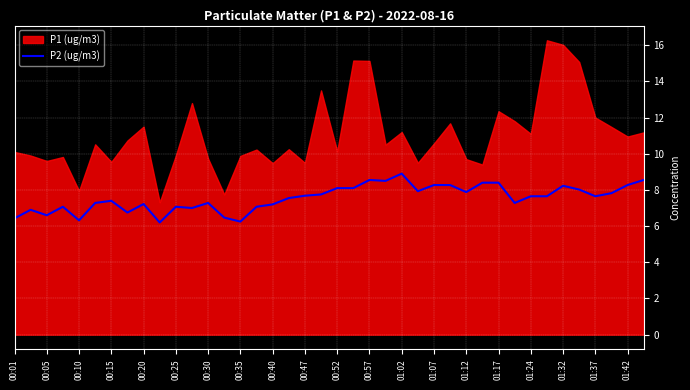

What is the highest value of the P2 (ug/m3) series?

8.9